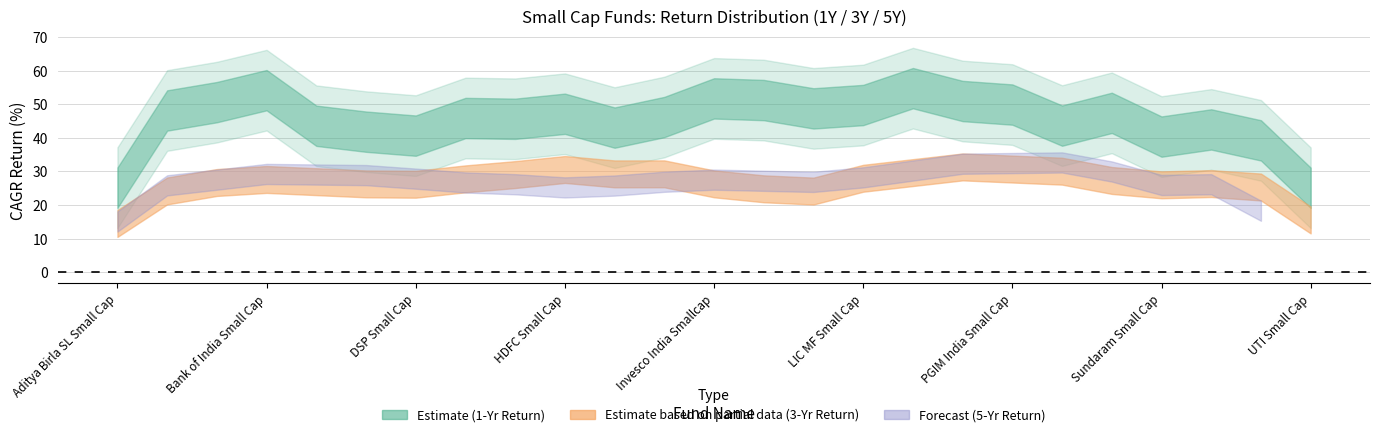

What is the ratio of the value at 6 to the value at 2?

2.8